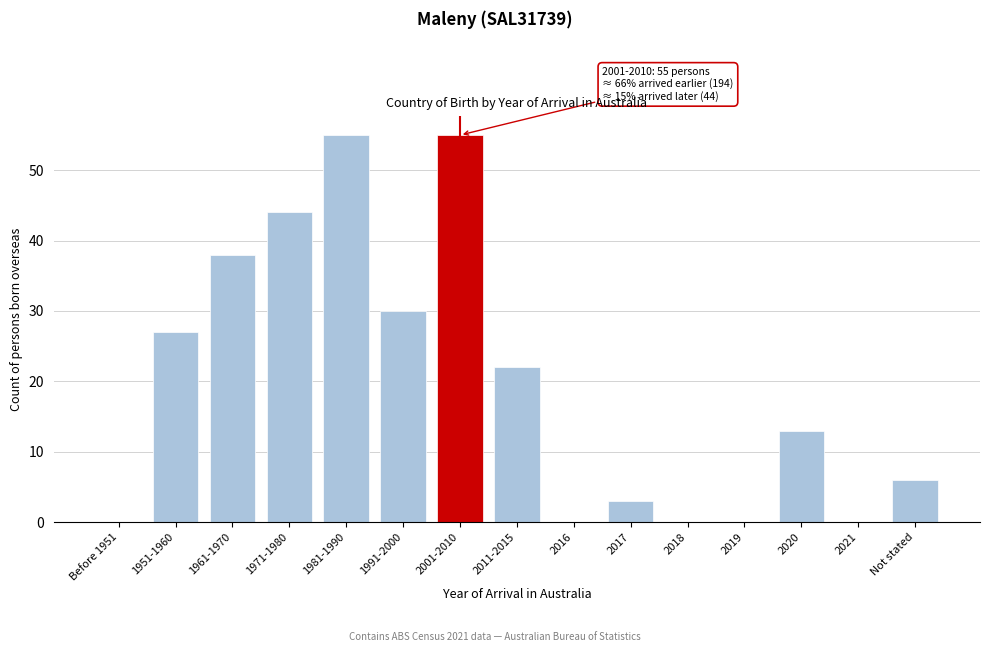

Reading left to right, list all the values displayed in this chart.

Before 1951=0	1951-1960=27	1961-1970=38	1971-1980=44	1981-1990=55	1991-2000=30	2001-2010=55	2011-2015=22	2016=0	2017=3	2018=0	2019=0	2020=13	2021=0	Not stated=6